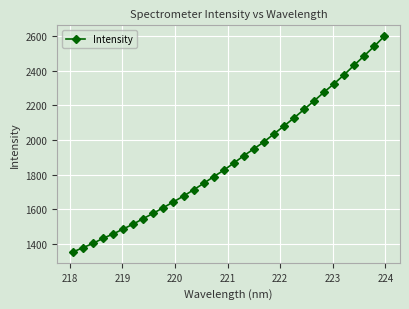

Does the chart display data point markers on the line(s)?

Yes